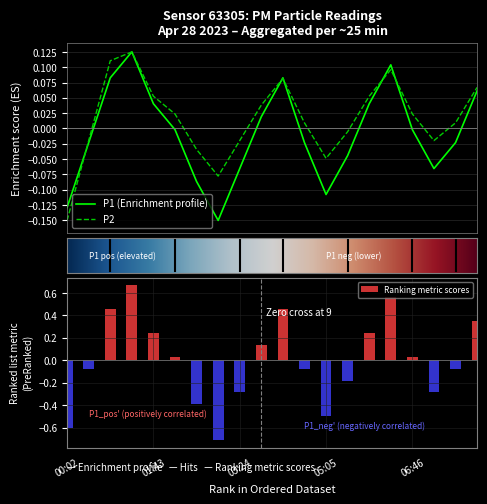

Is it true that P2 equals 0.0 at 03:49?

True